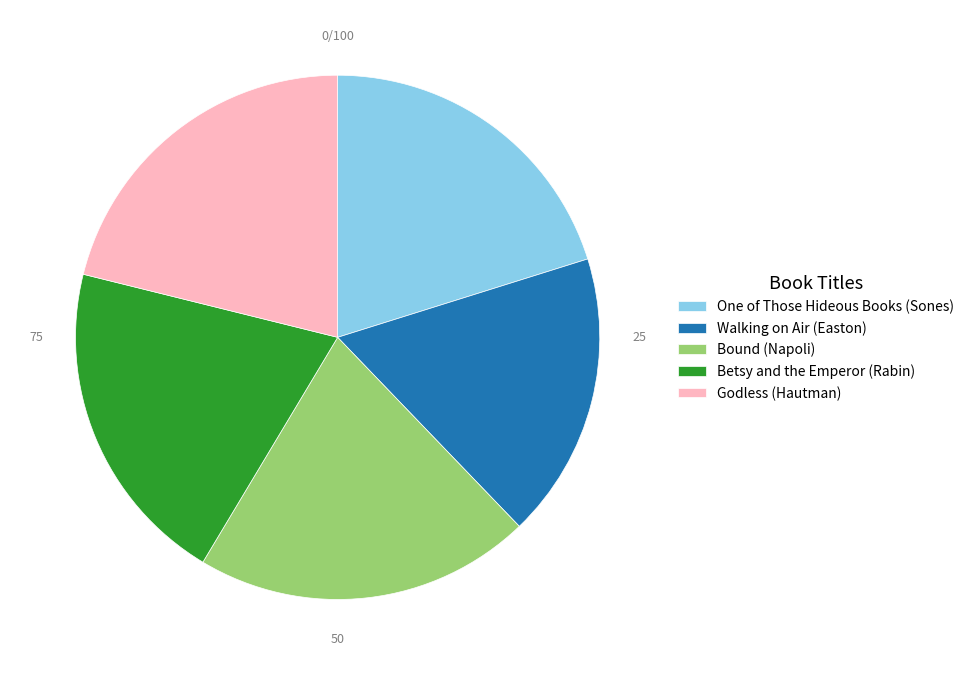

What is the smallest slice in the pie chart?

Walking on Air (Easton)